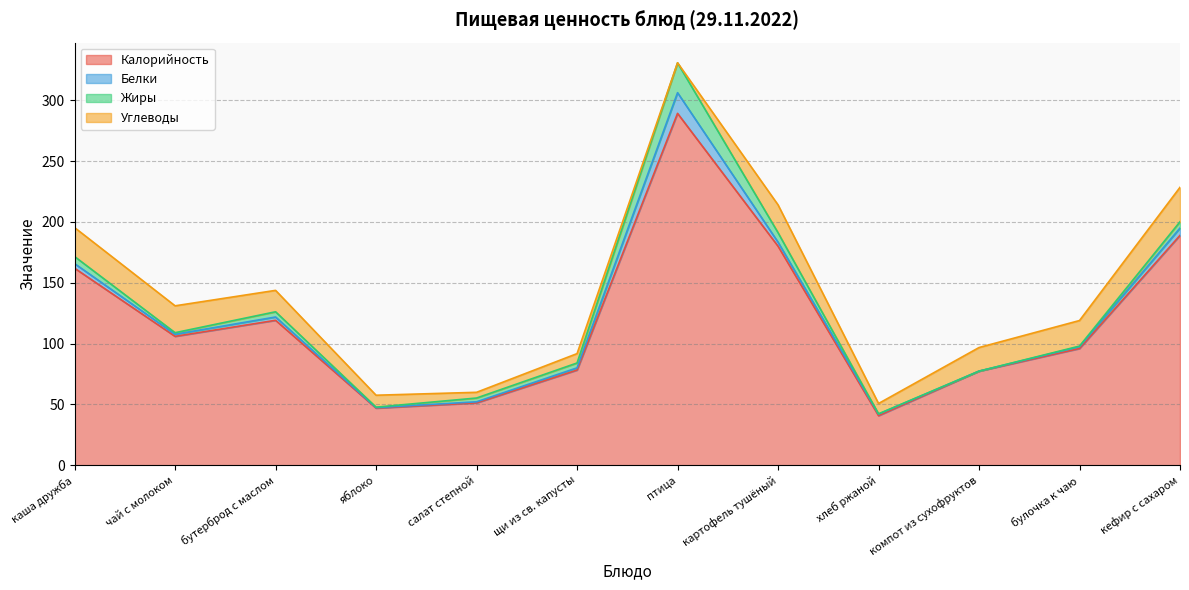

Which category has the lowest value across all series?

компот из сухофруктов